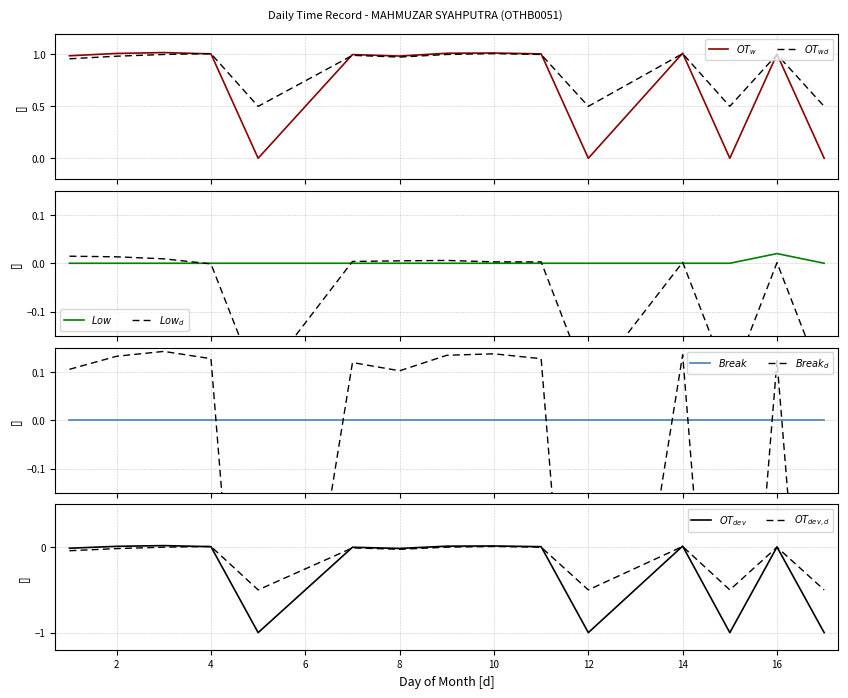

What is the greatest value displayed?

1.0